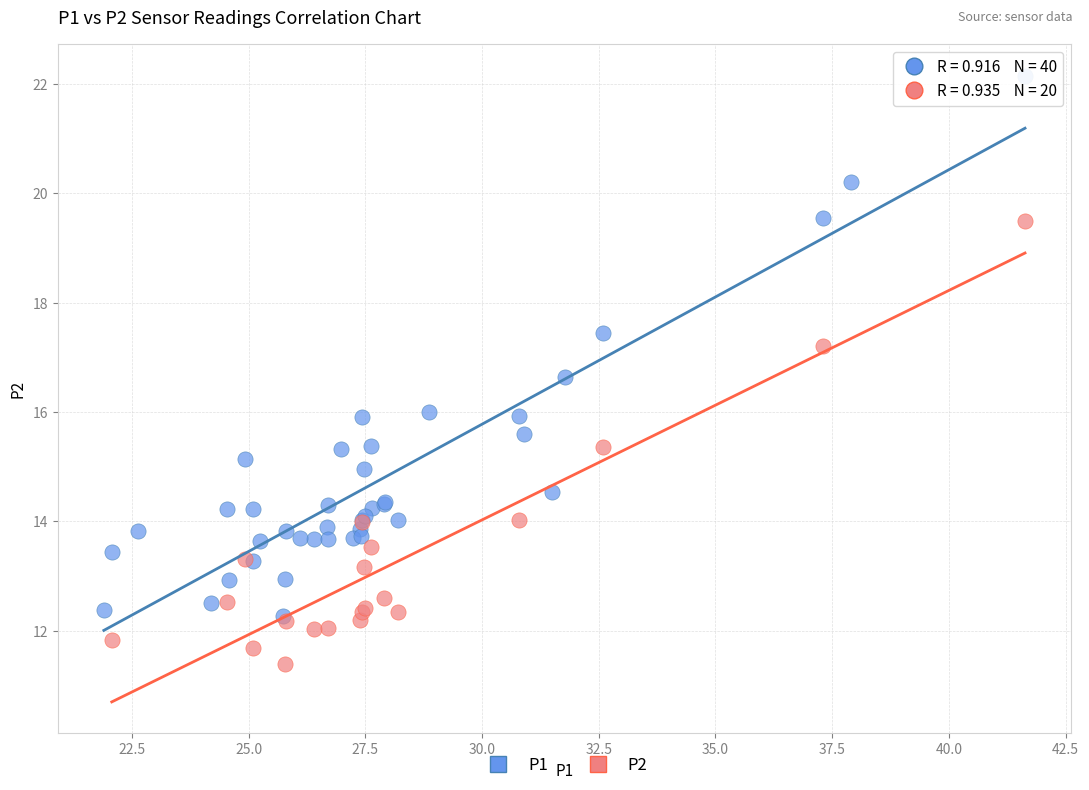

Which series reaches the maximum Y coordinate?

P1